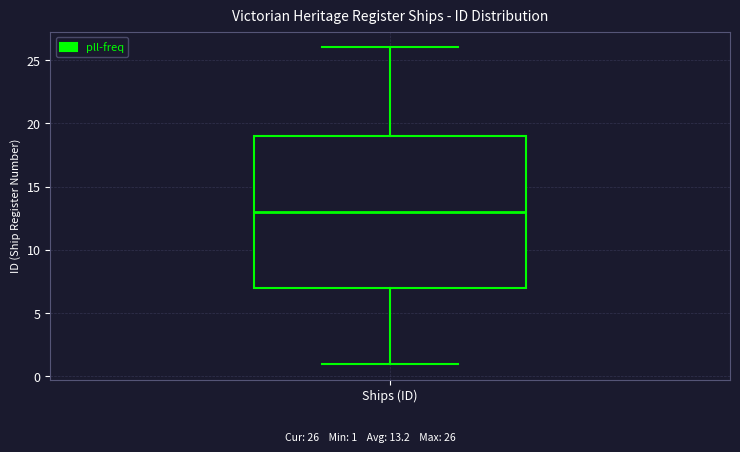

Transcribe this box plot: give where the median line is, the range the box spans, and where the two whiskers end, as read against the y-axis. The values are not printed on the chart, so give them approximately, as read against the axis.

median 13, box 7 to 19, whiskers 1 to 26